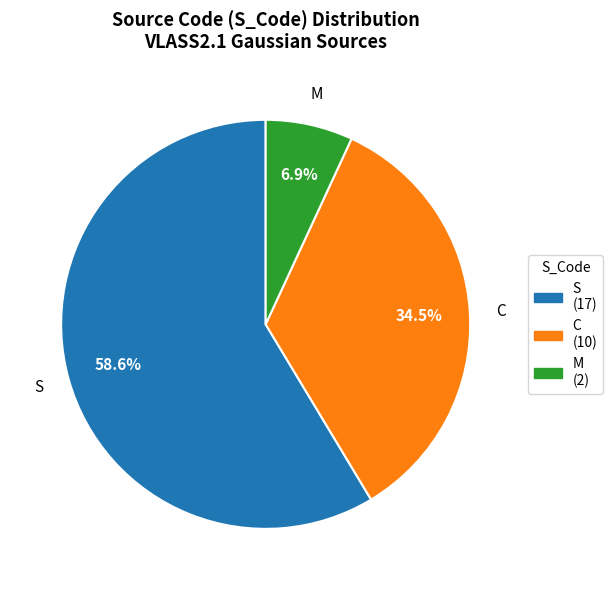

How much of the chart is everything except S?

41.4%